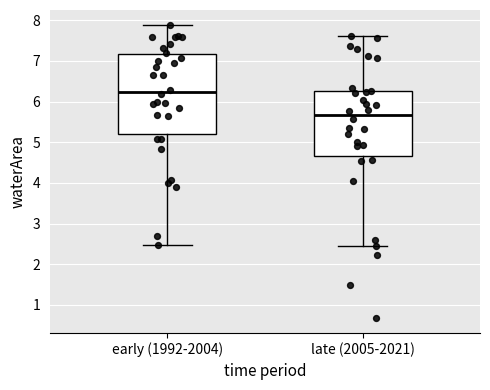

Which box is the tallest, from its lower edge to its upper edge?

early (1992-2004)